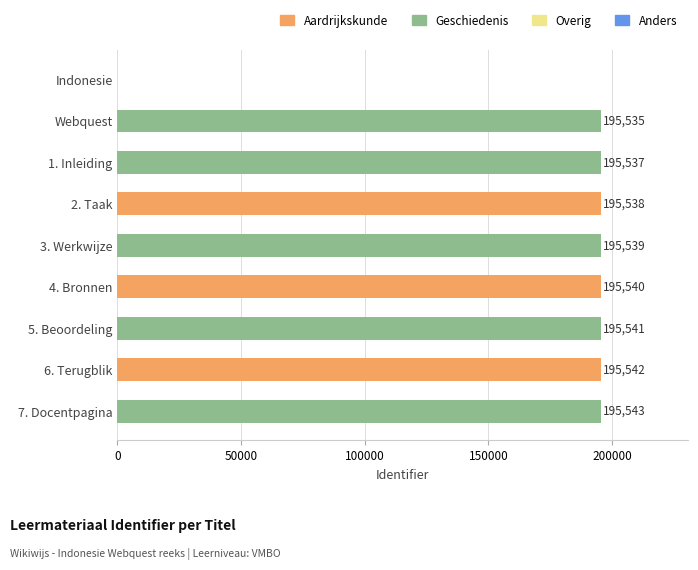

Between 2. Taak and 1. Inleiding, which is larger?

2. Taak